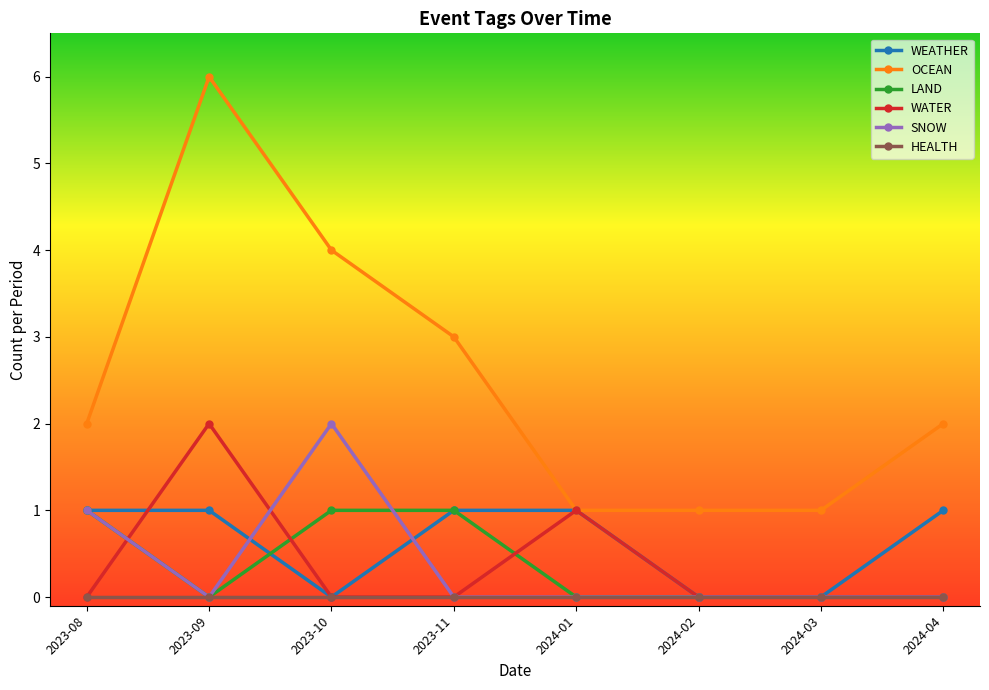

The value of SNOW at 2023-08 is 1. True or false?

True